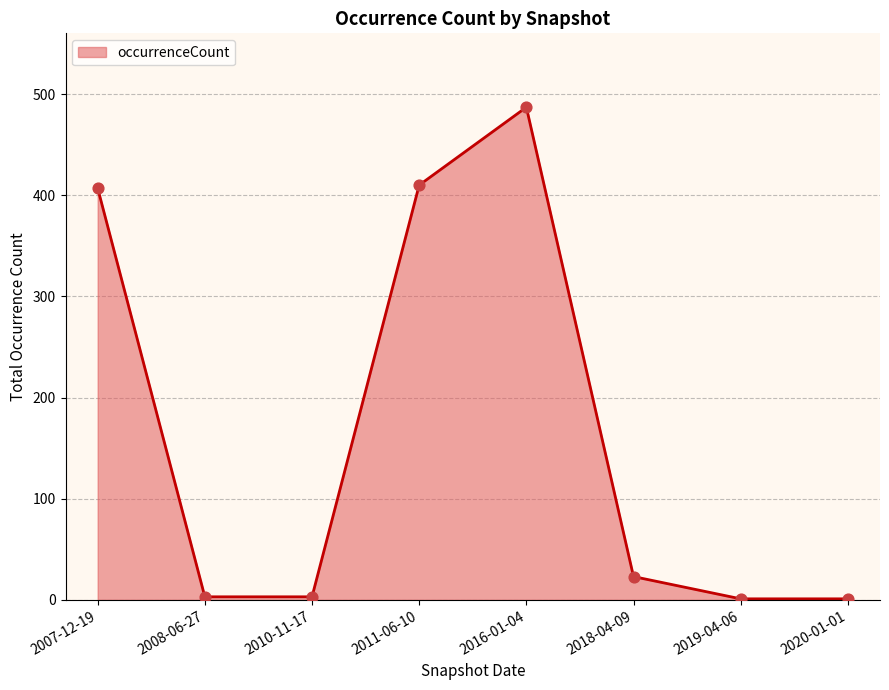

Is it true that the value at 2018-04-09 is 23?

True